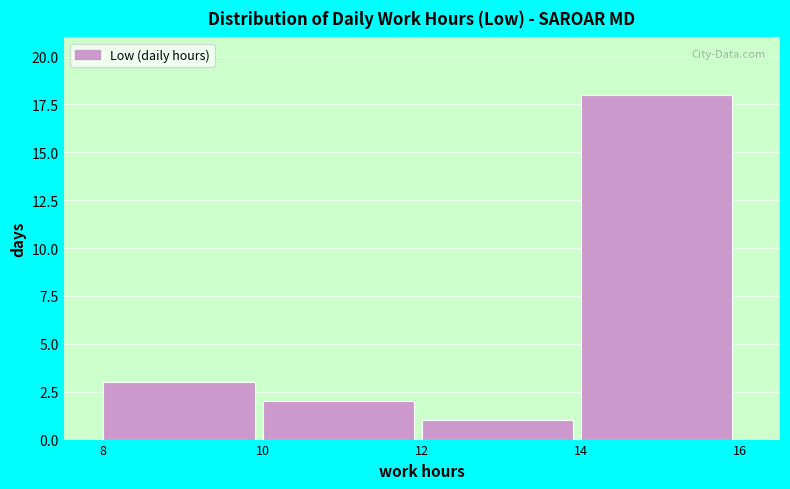

Reading left to right, transcribe this chart: for each bar, give the range it covers on the x-axis and its height. The values are not printed on the chart, so give them approximately, as read against the axis.

8 to 10: 3
10 to 12: 2
12 to 14: 1
14 to 16: 18